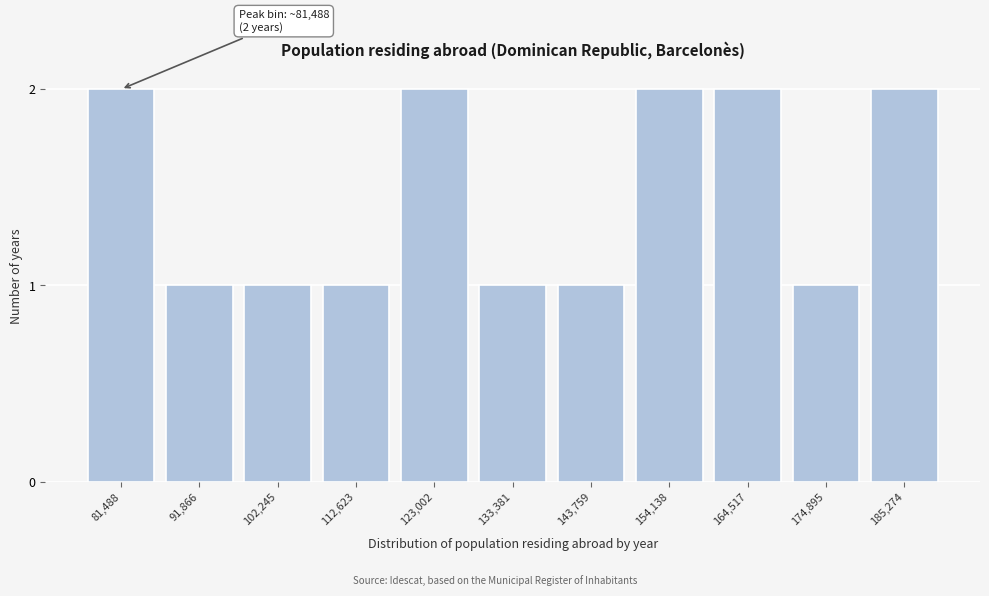

Reading right to left, extract all data points from this chart.

185,274=2	174,895=1	164,517=2	154,138=2	143,759=1	133,381=1	123,002=2	112,623=1	102,245=1	91,866=1	81,488=2